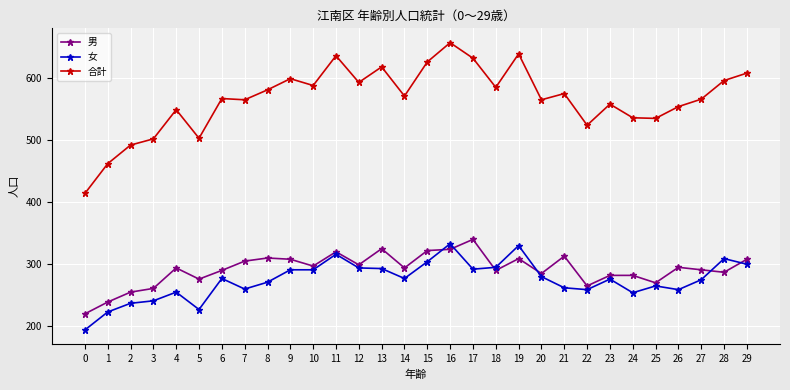

True or false: 女 and 合計 intersect in this chart.

False